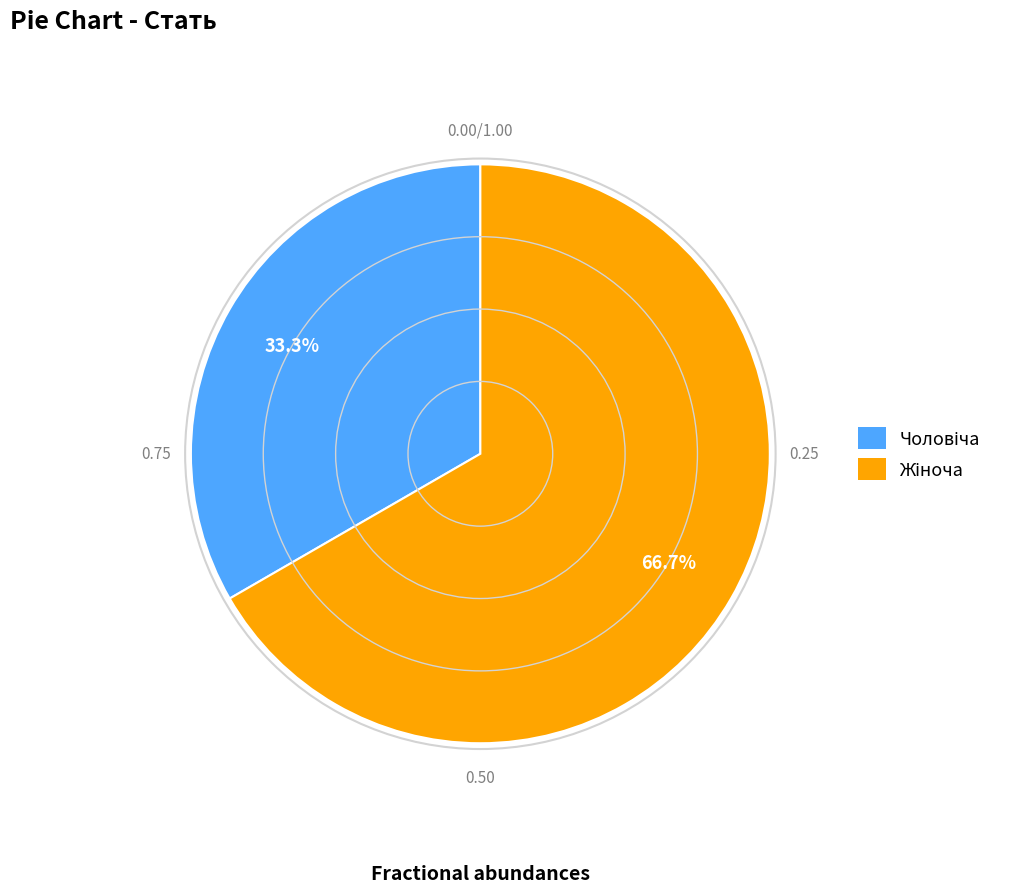

How many slices are in this pie chart?

2